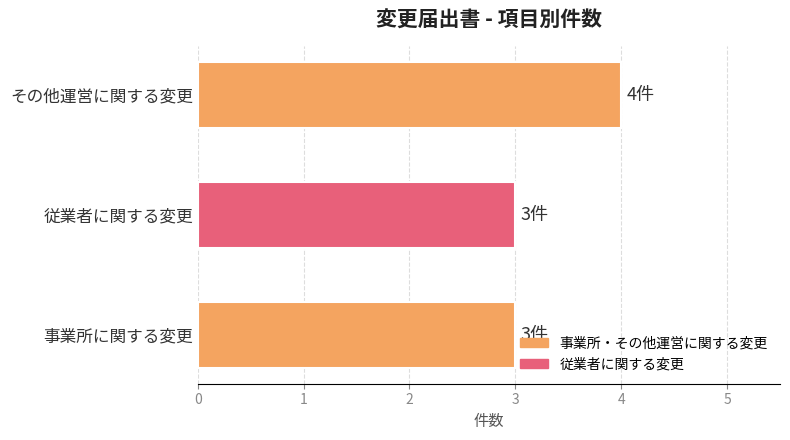

Is it true that the value at 事業所に関する変更 is 5?

False